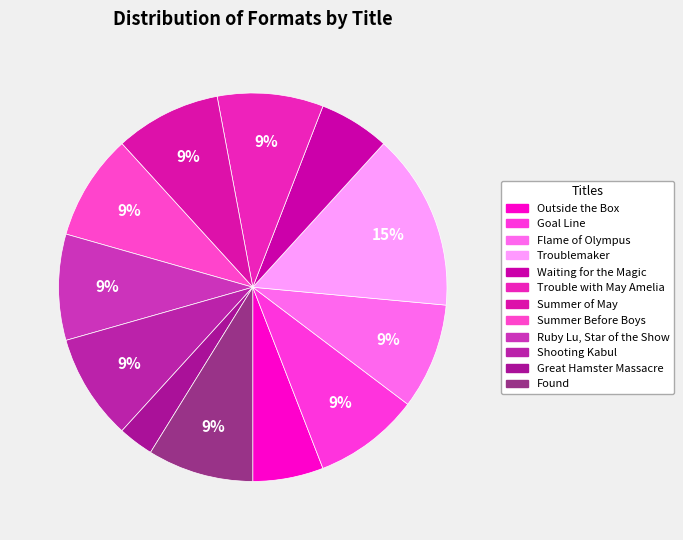

The Shooting Kabul slice represents 9% of the pie. True or false?

True